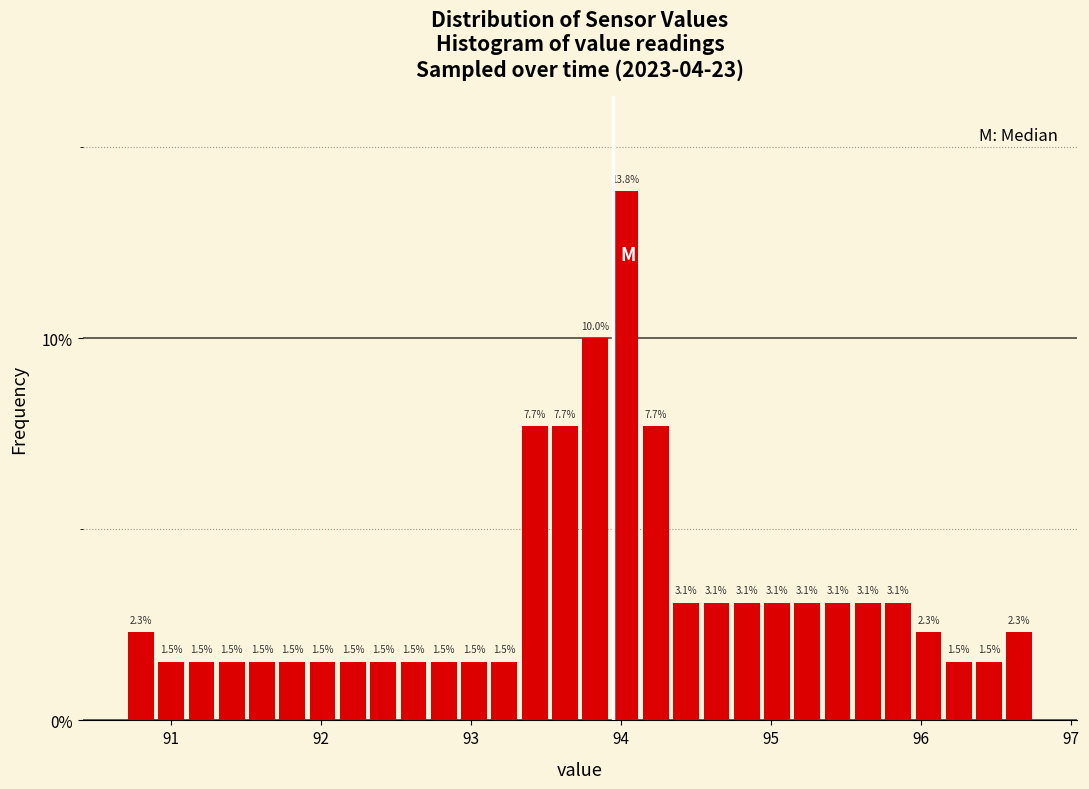

Around what value on the x-axis is the tallest bar? Give the approximate position of its centre, as read against the axis.

94.0